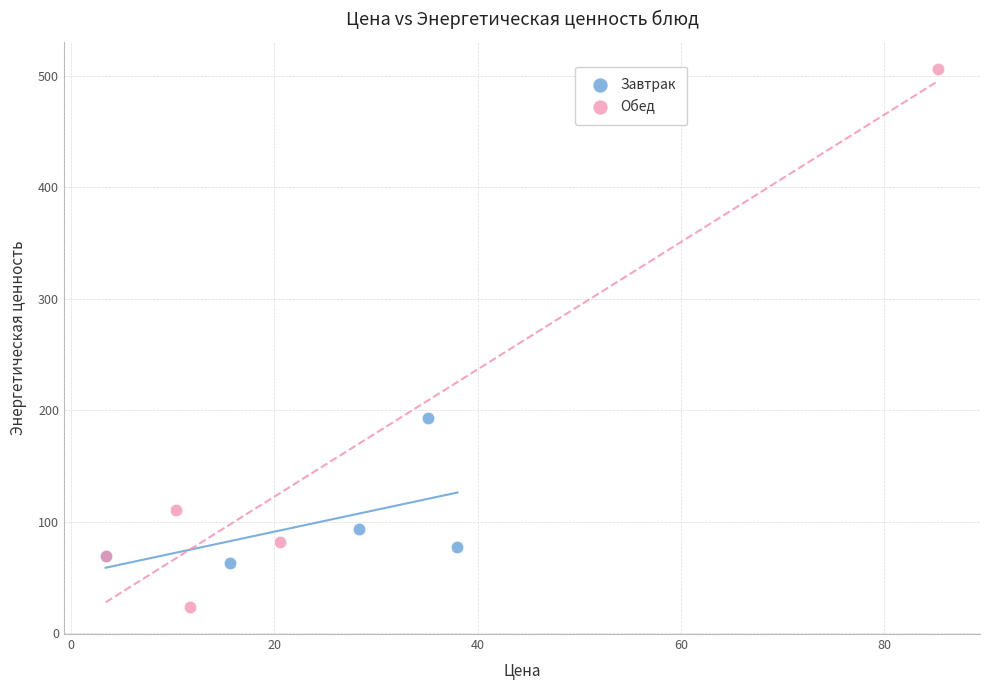

Which series reaches the minimum Y coordinate?

Обед